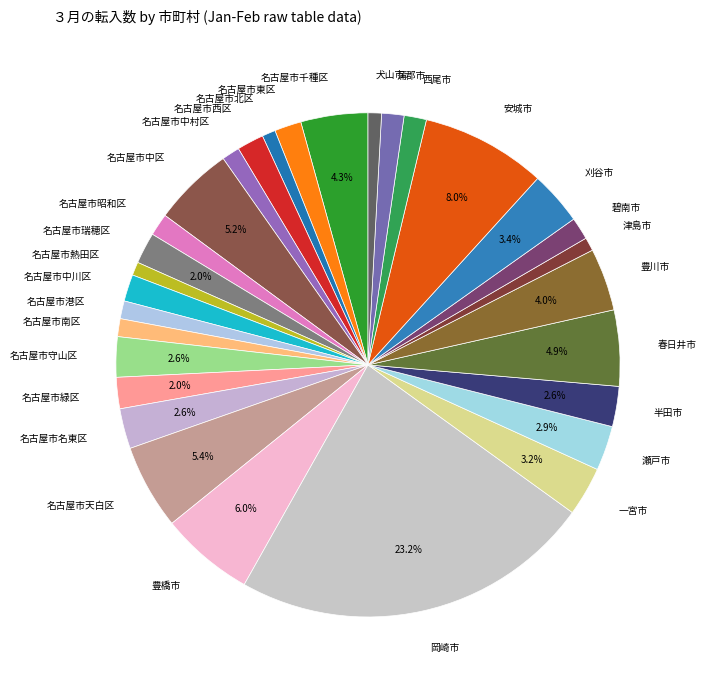

What percentage do 名古屋市天白区 and 名古屋市名東区 together represent?

8.0%